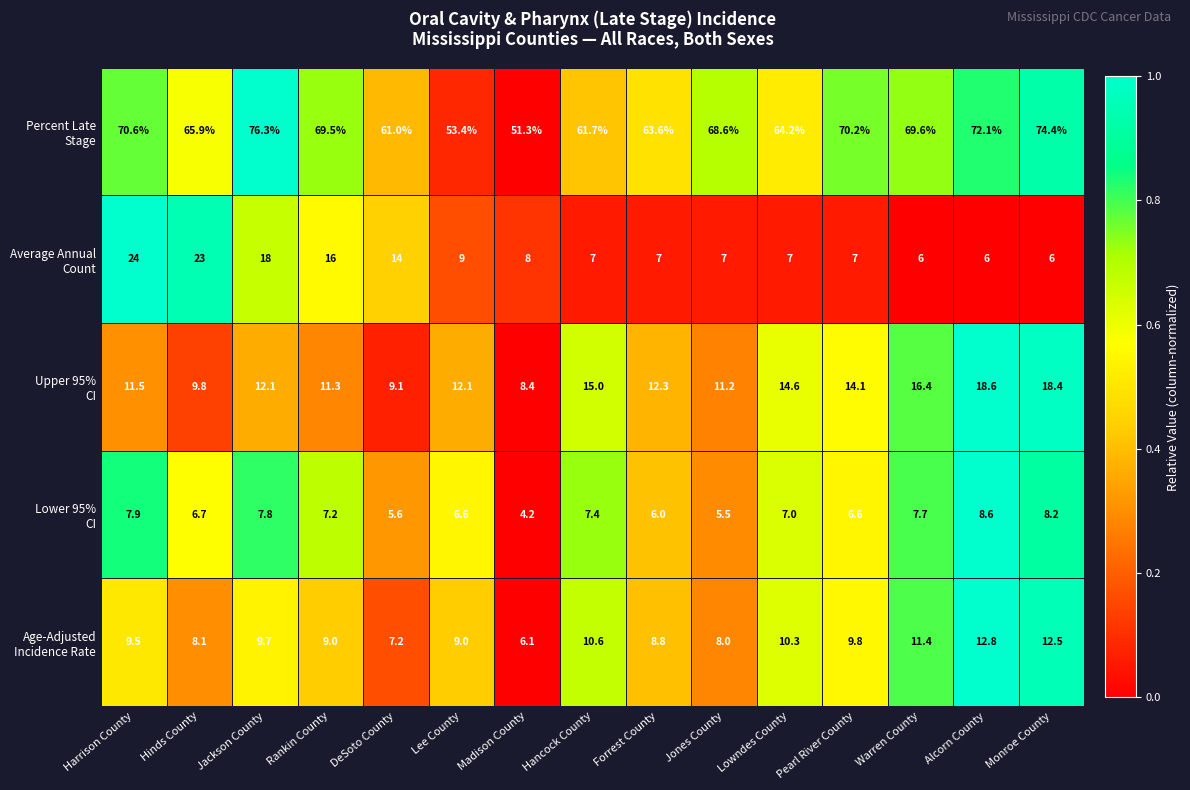

At which category is the sum across all series the highest?

Jackson County